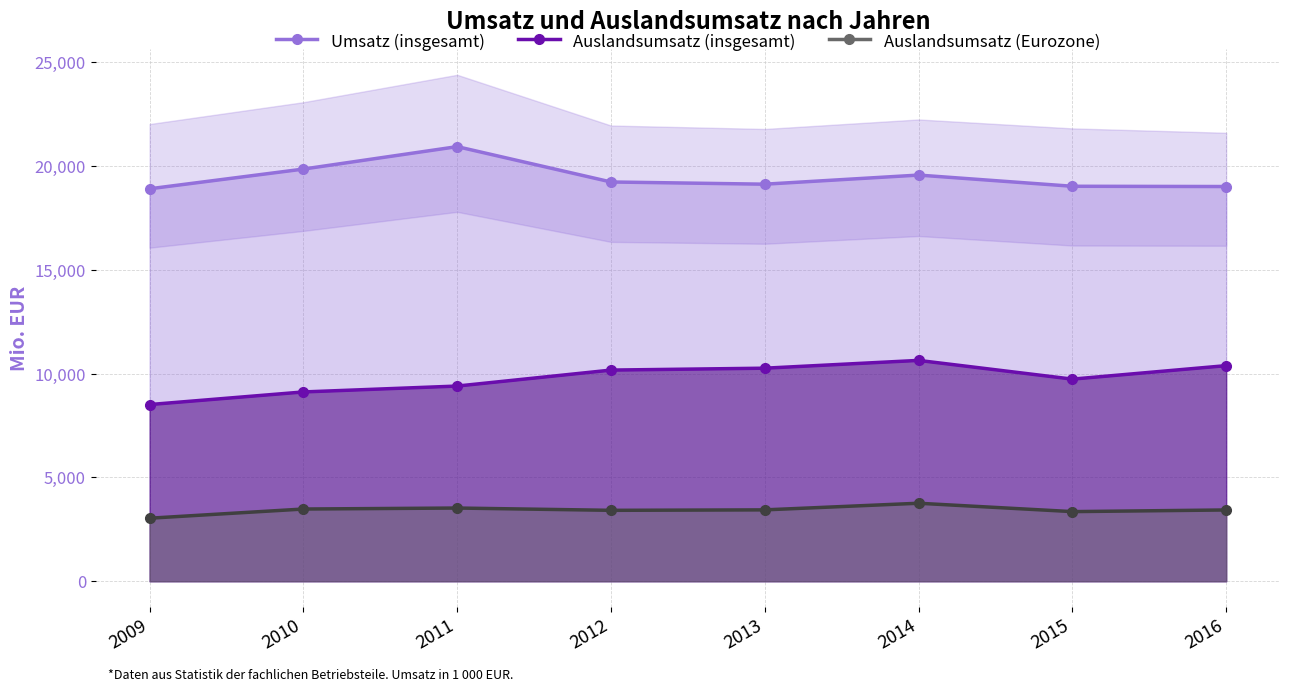

True or false: Auslandsumsatz (insgesamt) and Auslandsumsatz (Eurozone) cross at least once.

False